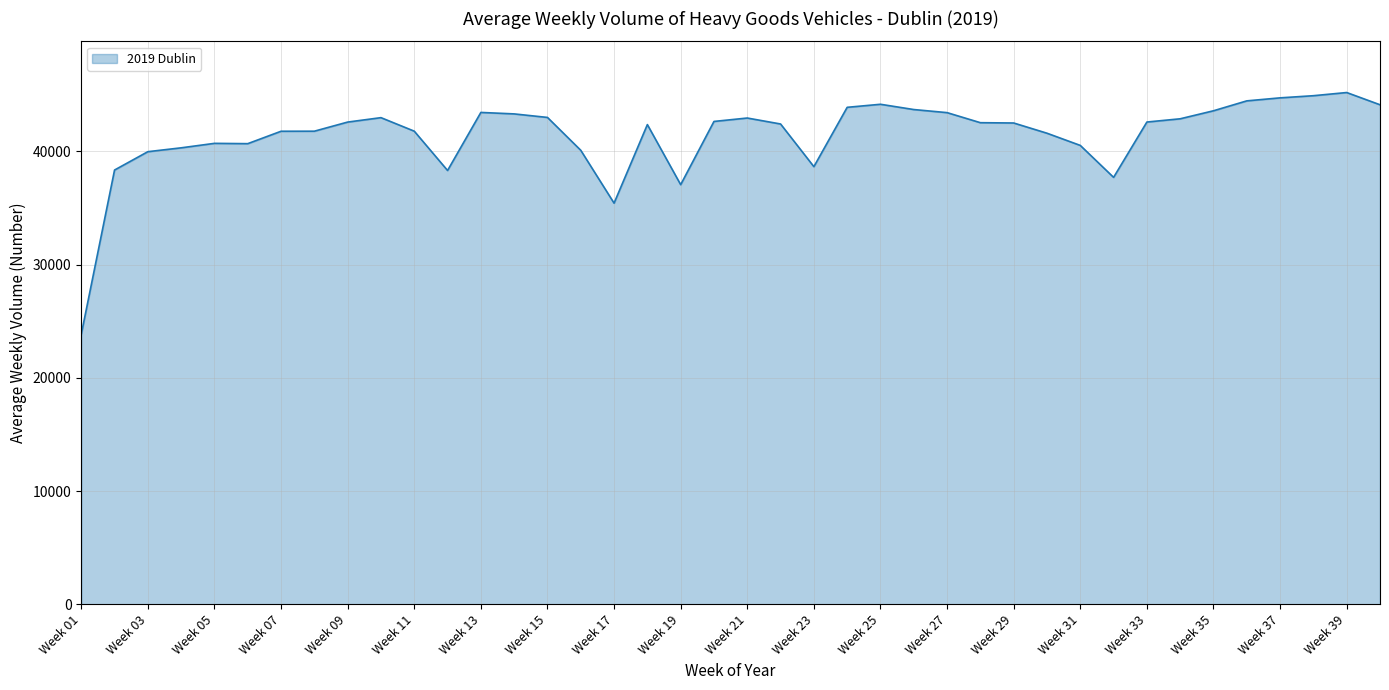

What is the difference between the maximum and minimum values?

21359